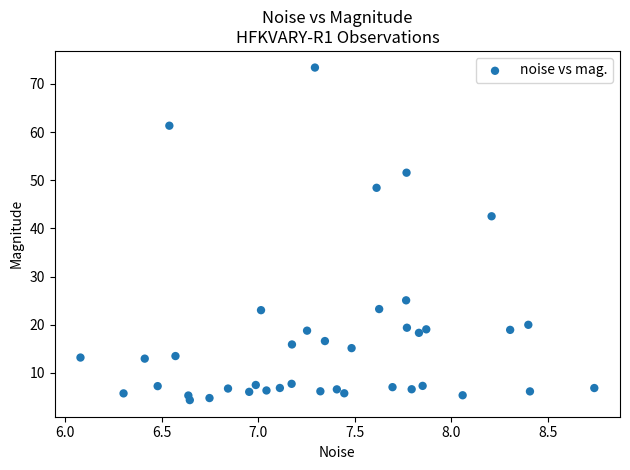

What Y value in the scatter plot is closest to 38?

42.5